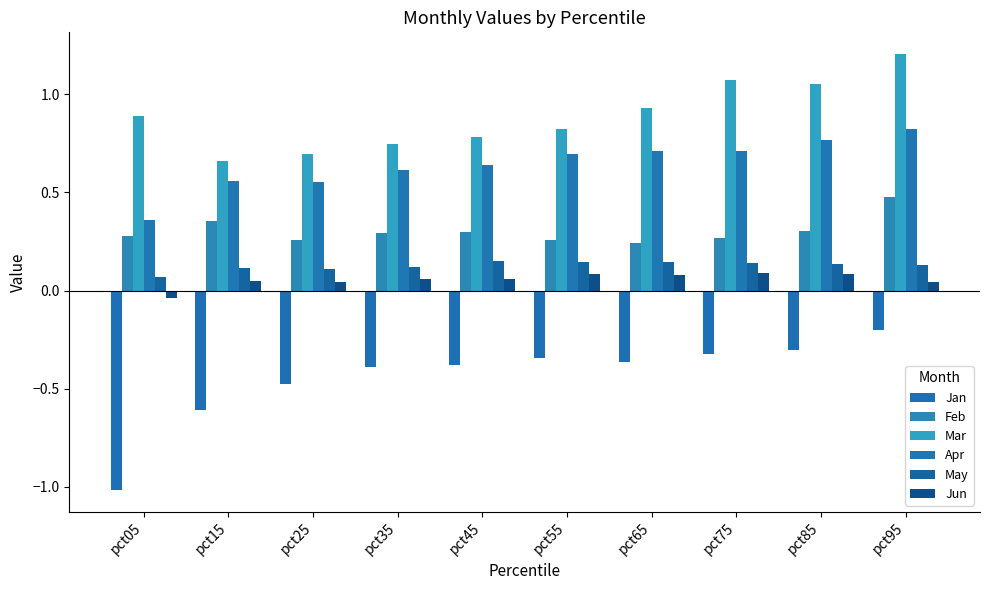

How many groups of bars are there?

10